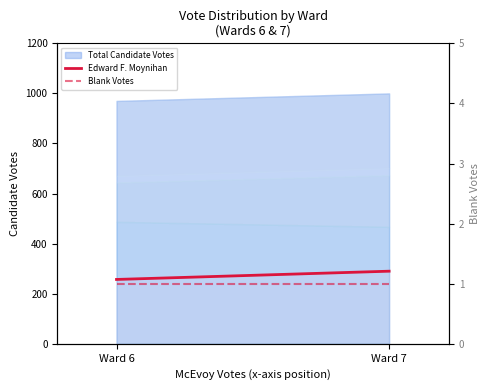

The value of Blank Votes at Ward 6 is 1. True or false?

False